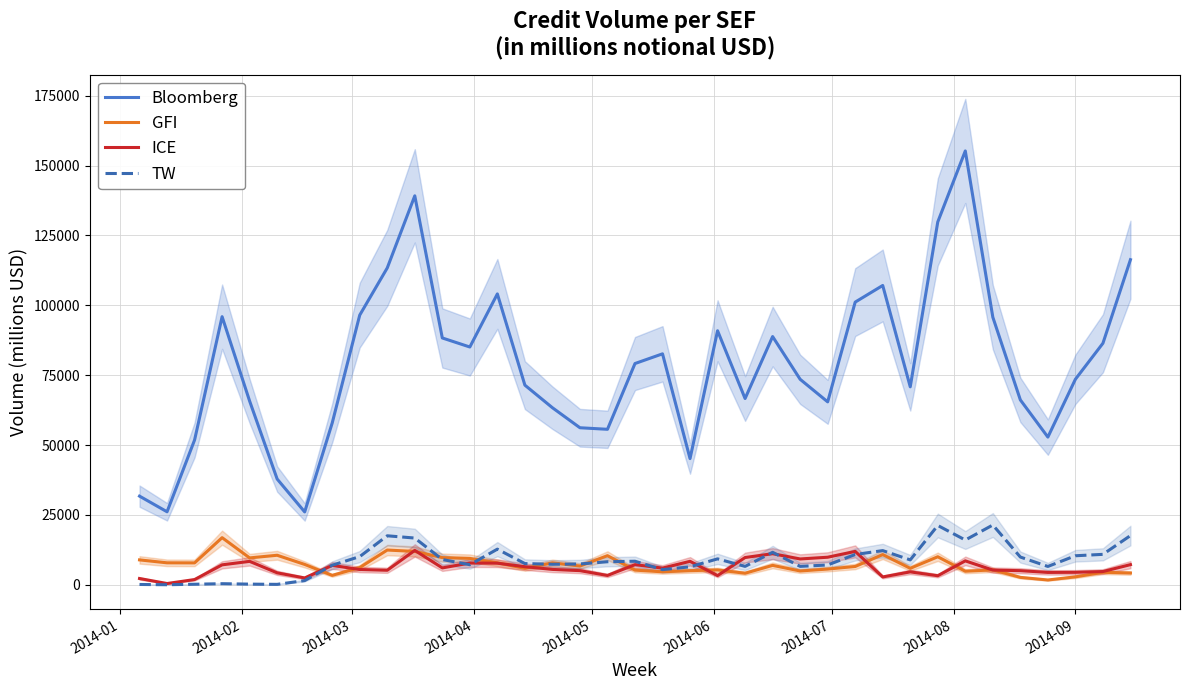

True or false: Bloomberg and TW cross at least once.

False